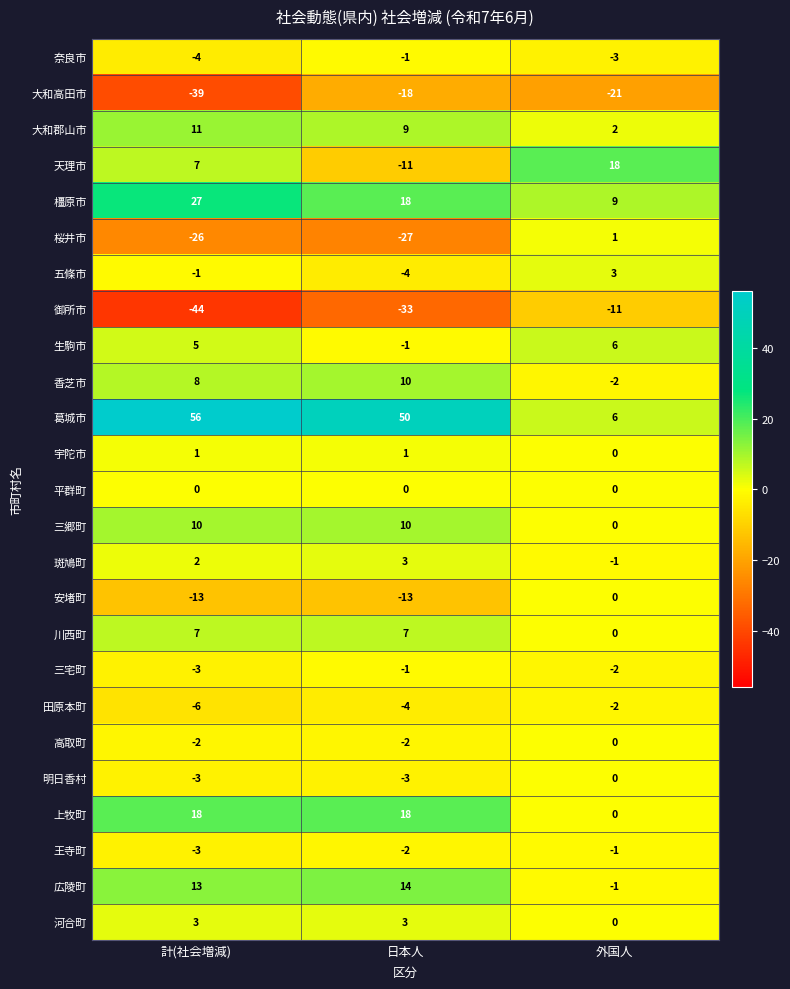

At how many categories does at least one series exceed 28?

2